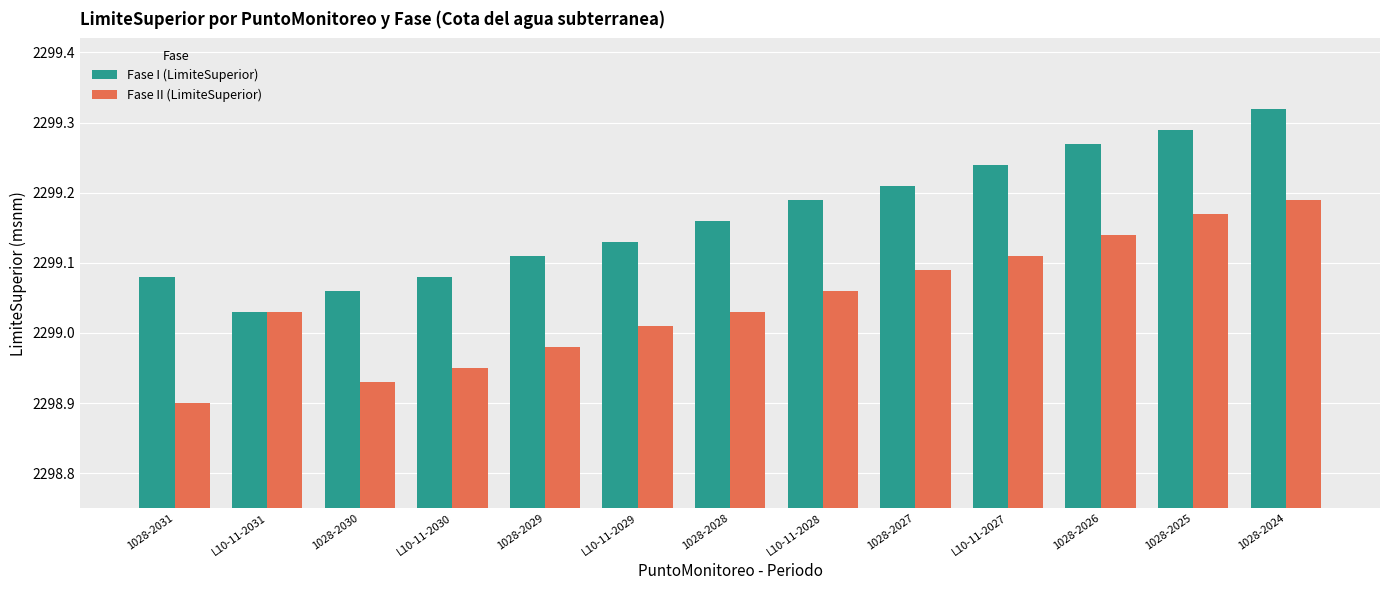

Is it true that Fase II (LimiteSuperior) equals 3204.2 at 1028-2025?

False